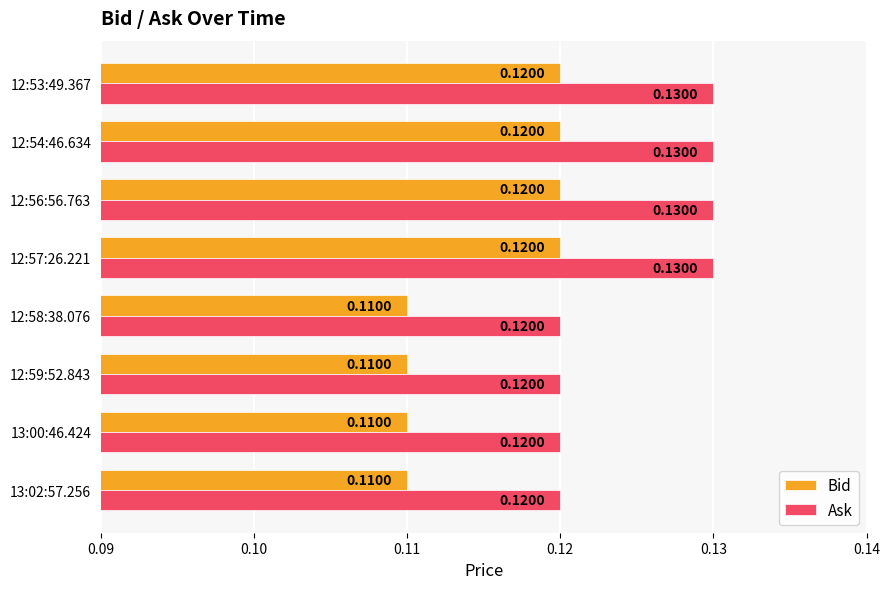

Is the value of Ask at 12:53:49.367 greater than the value of Bid at 12:54:46.634?

Yes